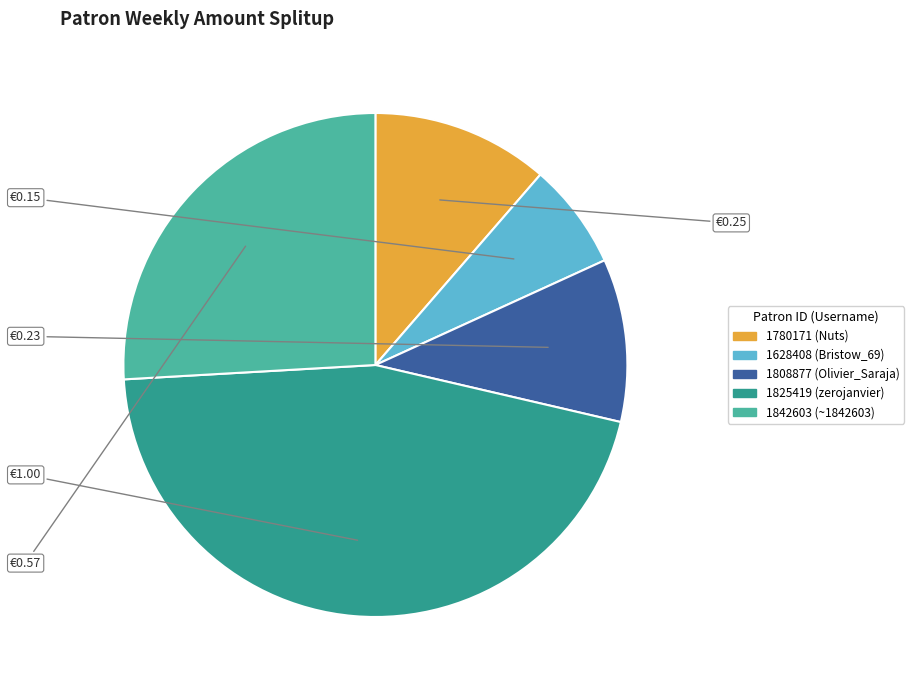

Rank the categories by value from highest to lowest.

1825419, 1842603, 1780171, 1808877, 1628408